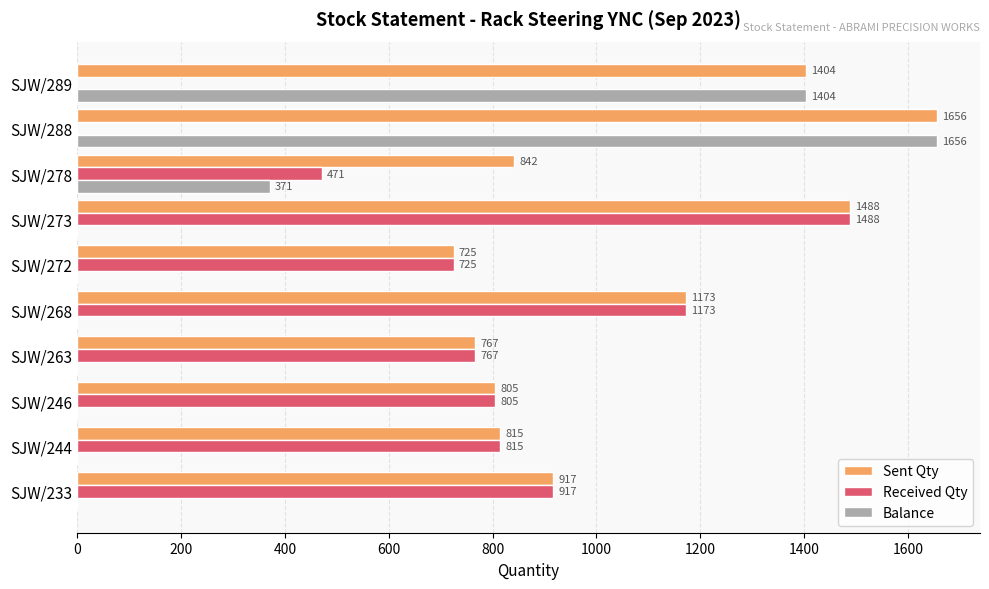

What is the total value across all series at SJW/246?

1610